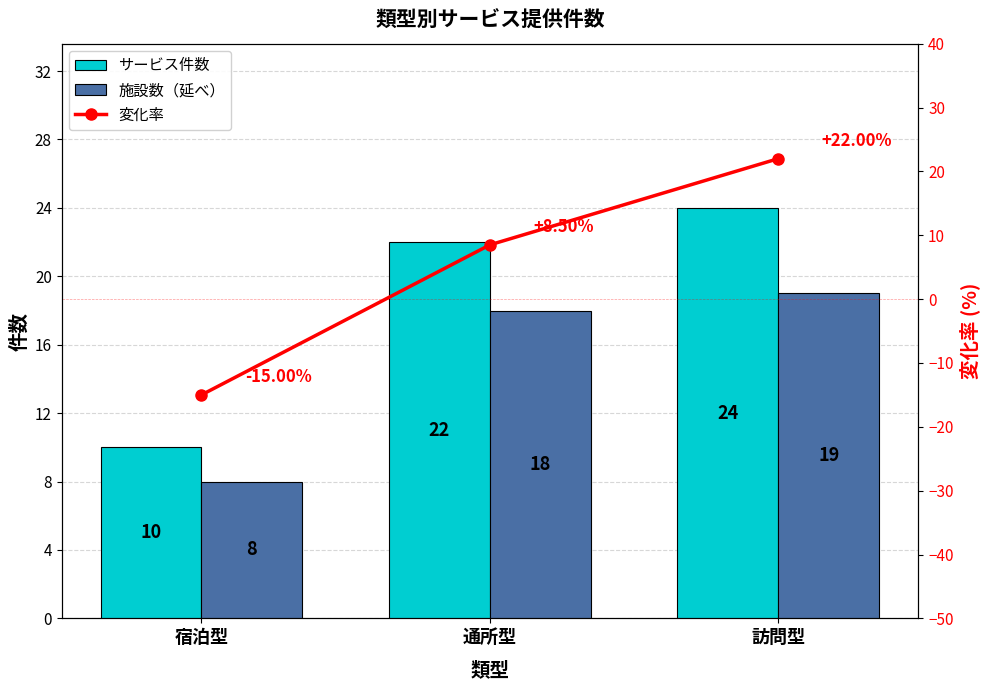

Is the value of サービス件数 at 訪問型 greater than the value of 変化率 at 通所型?

Yes